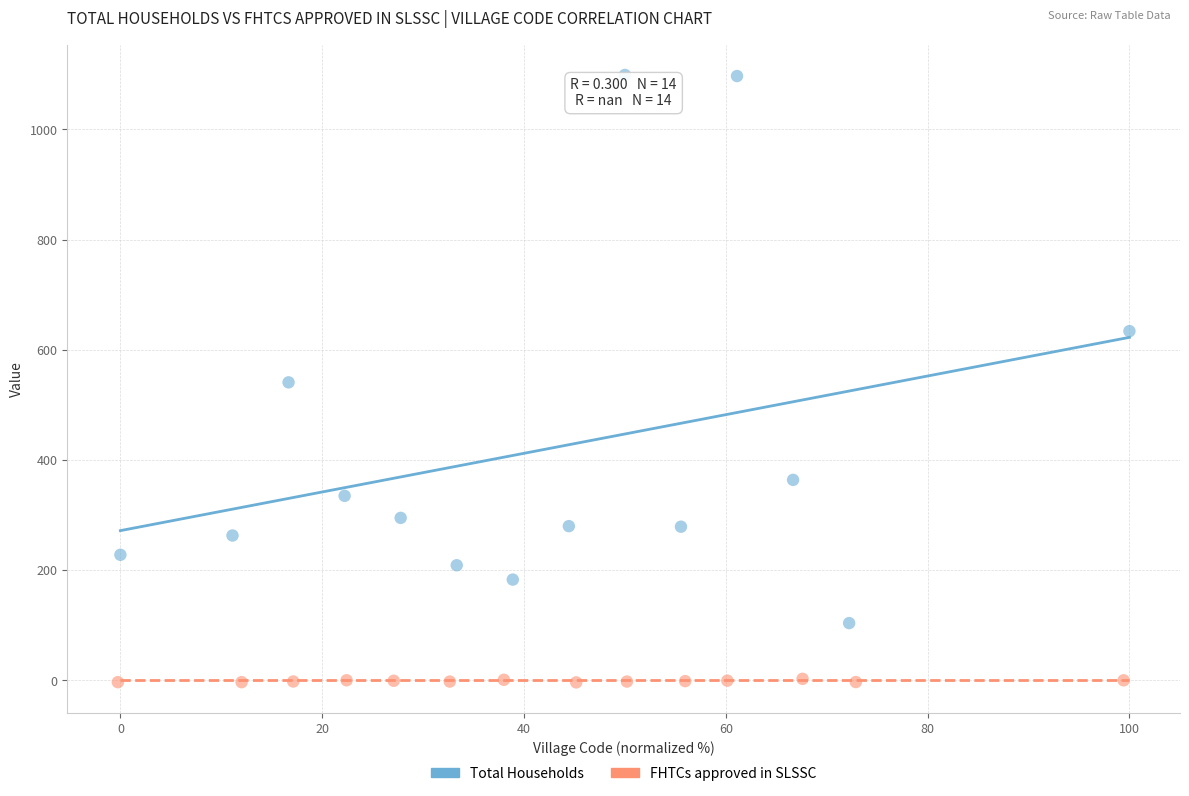

Which series reaches the maximum Y coordinate?

Total Households